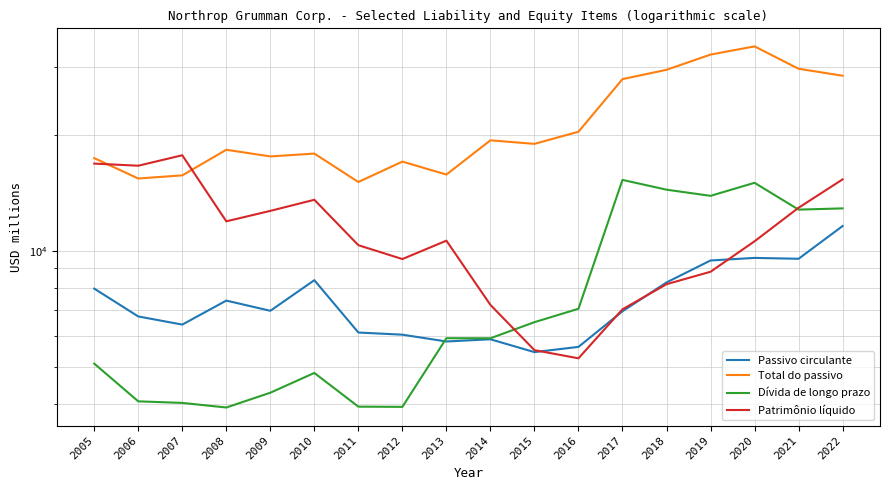

True or false: Dívida de longo prazo has a value of 16919 at 2022.

False